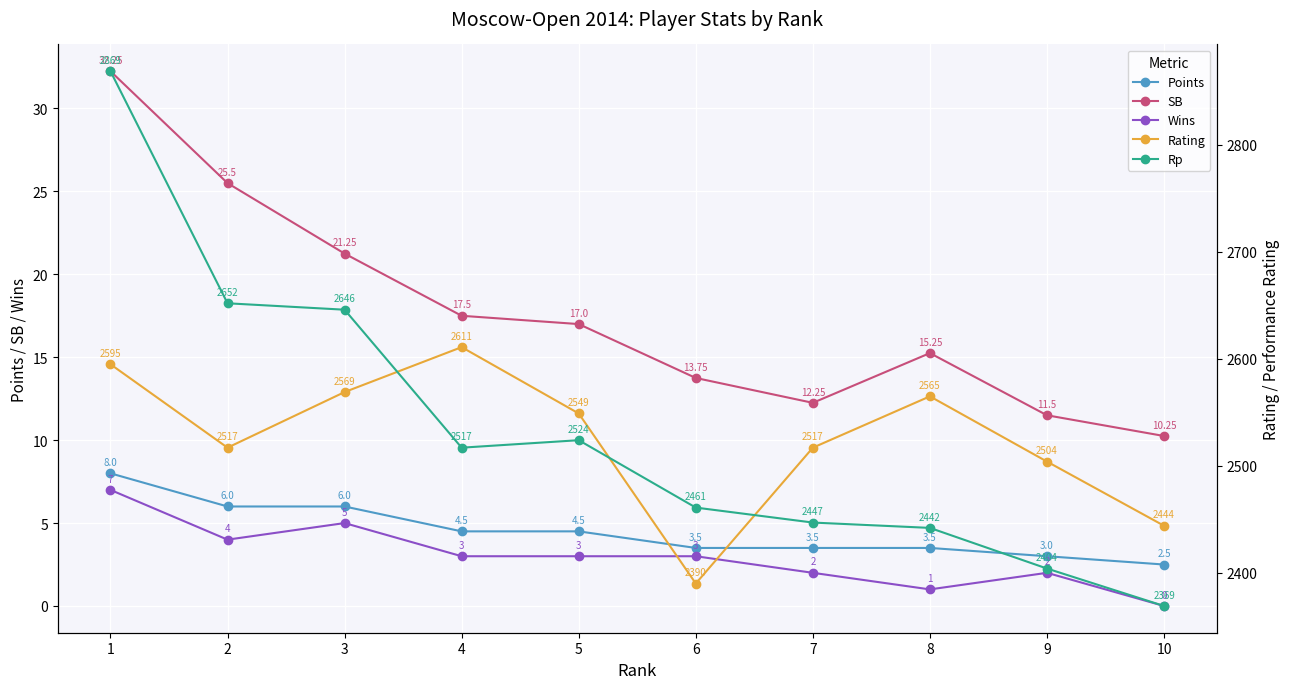

Is the value of SB at 5 greater than the value of Wins at 3?

Yes